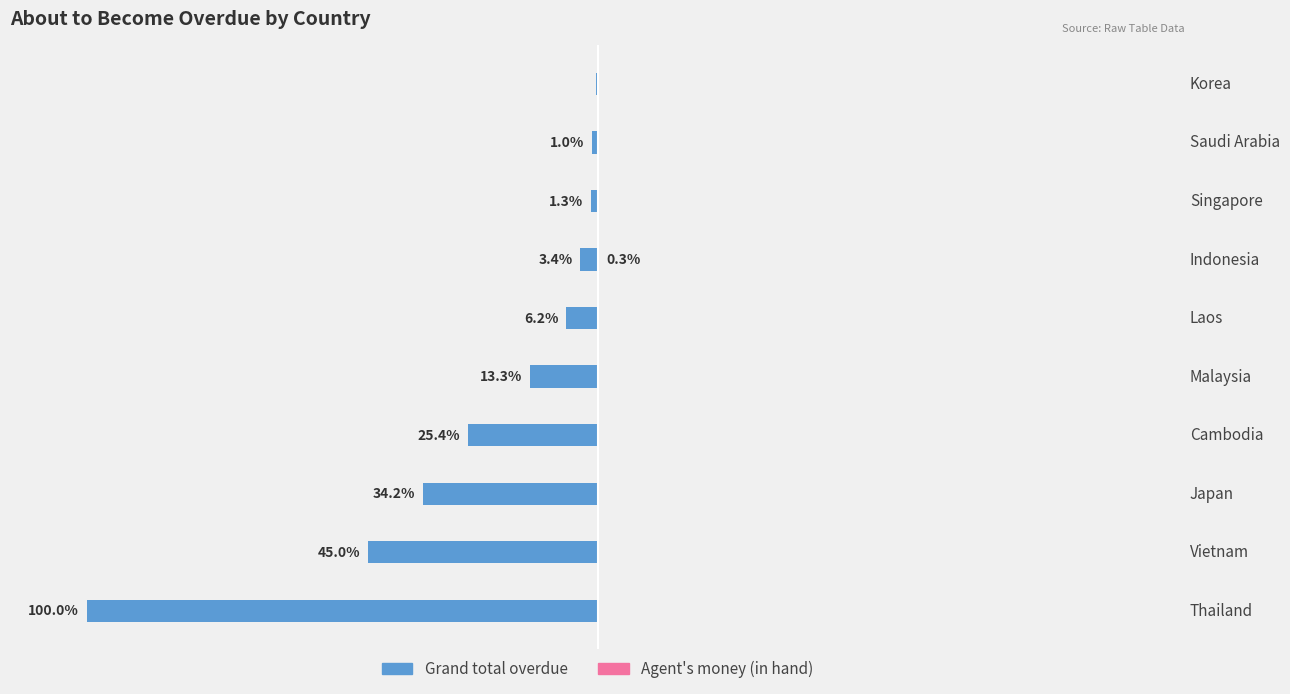

Rank the series at Thailand from lowest to highest value.

Grand total overdue, Agent's money (in hand)